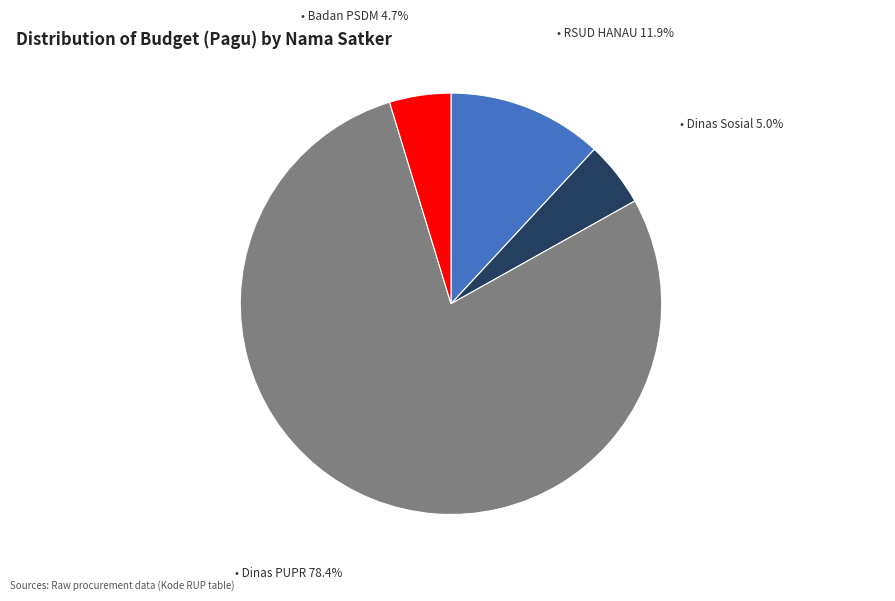

Is there any slice that represents more than half of the pie?

Yes